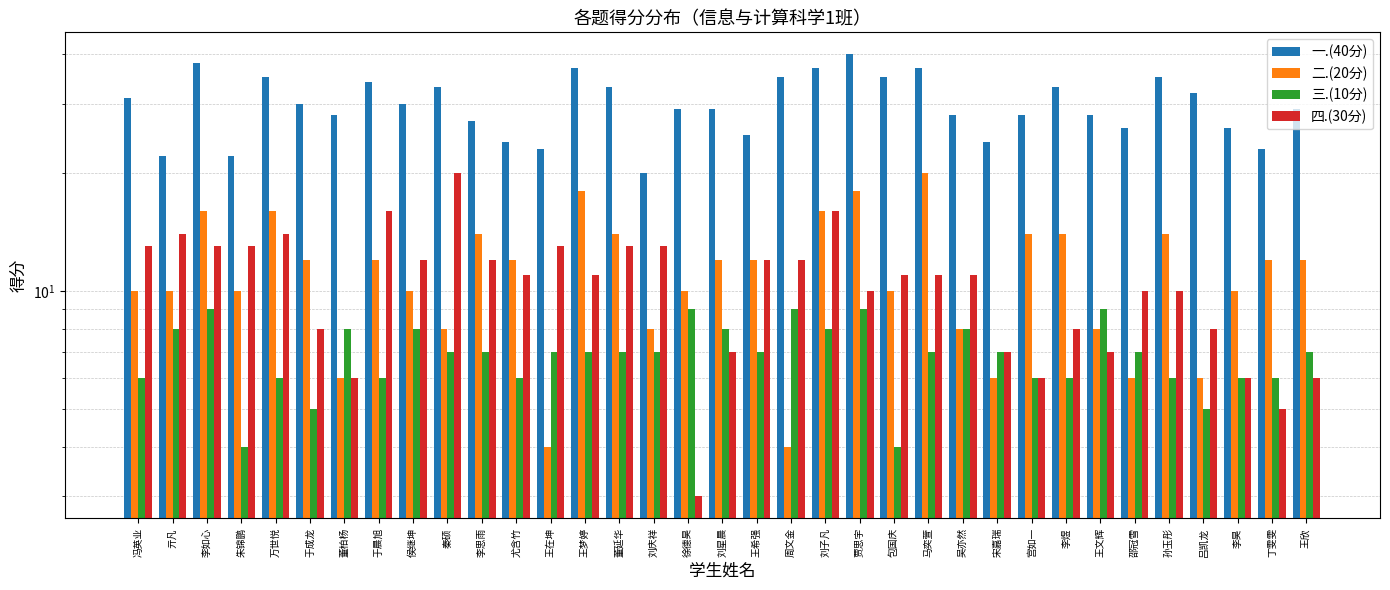

True or false: 四.(30分) has a value of 10 at 贾思宇.

True